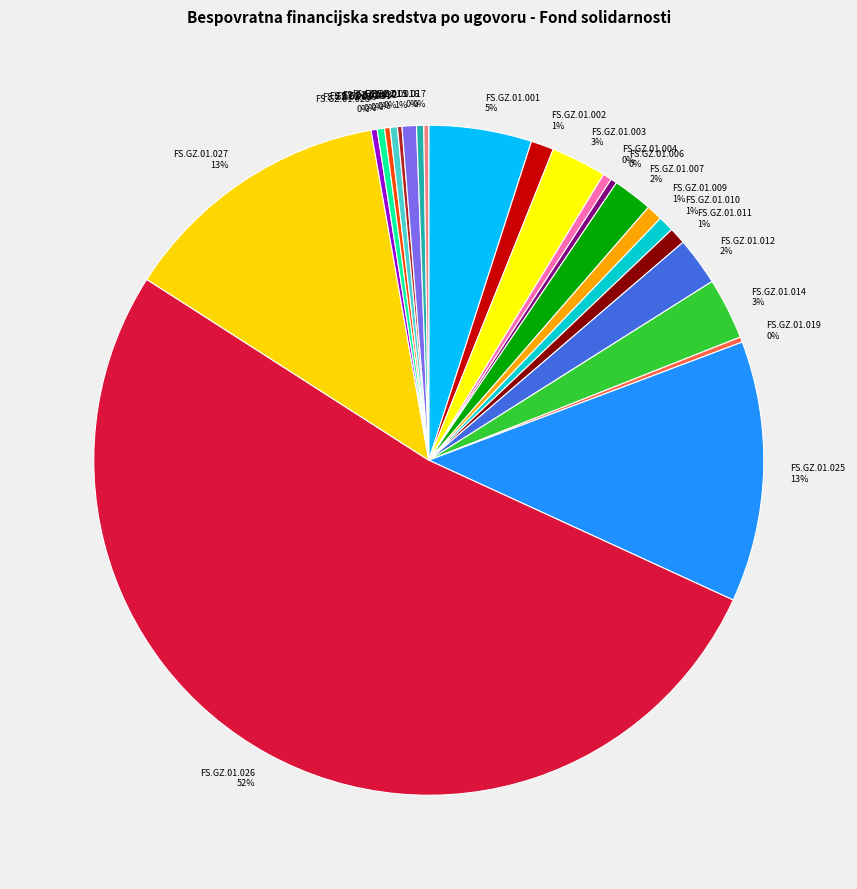

Which slice represents more than half of the pie?

FS.GZ.01.026